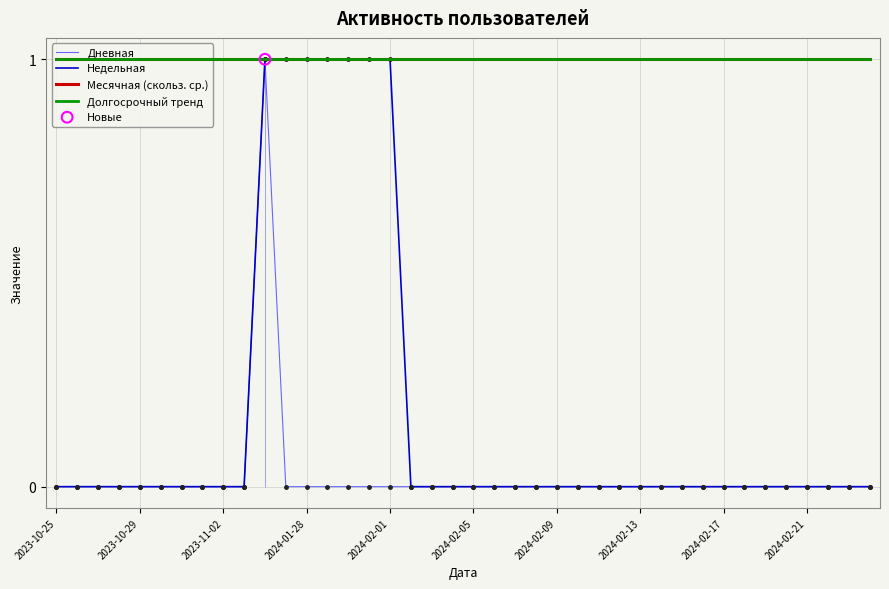

Which series reaches the maximum Y coordinate?

Дневная